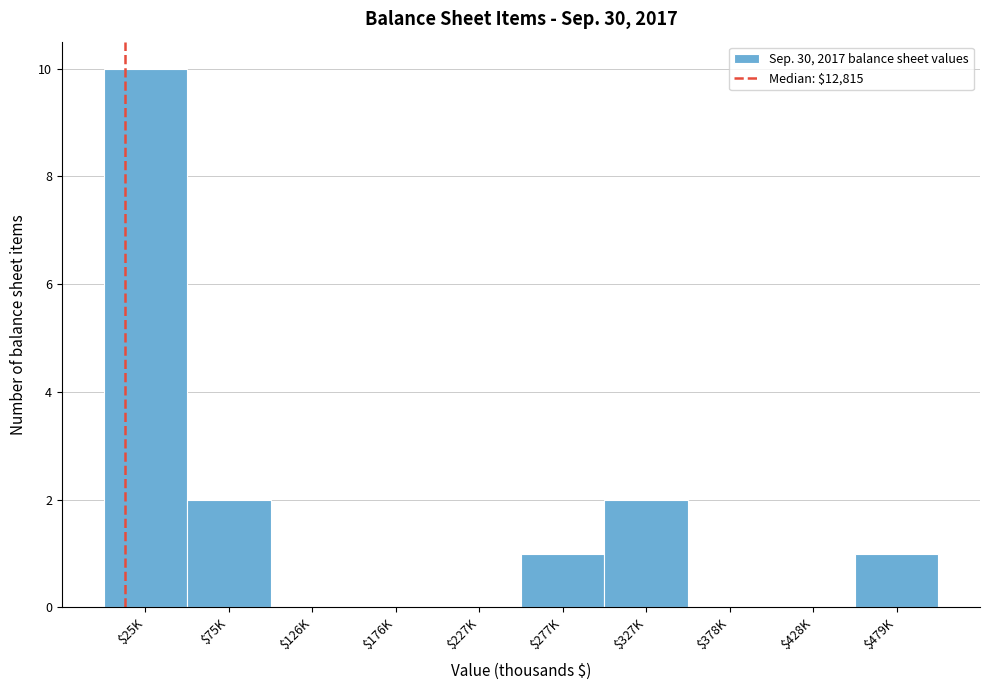

The value at $428K is 0. True or false?

True